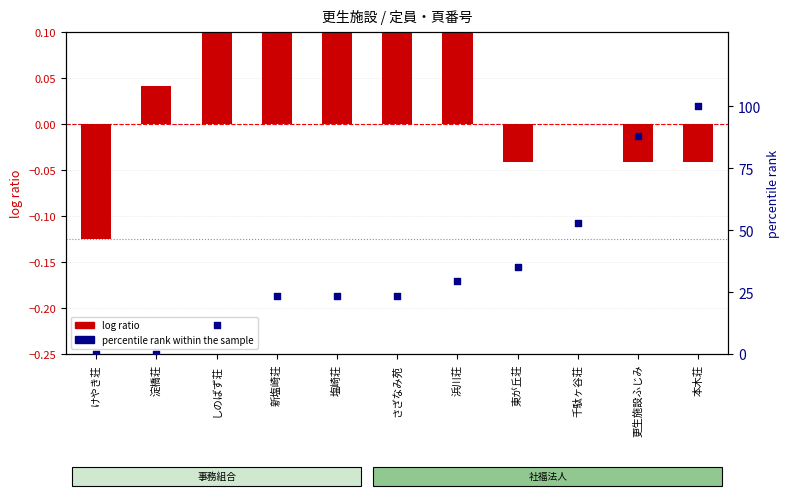

Which series contains the highest Y value?

percentile rank within the sample